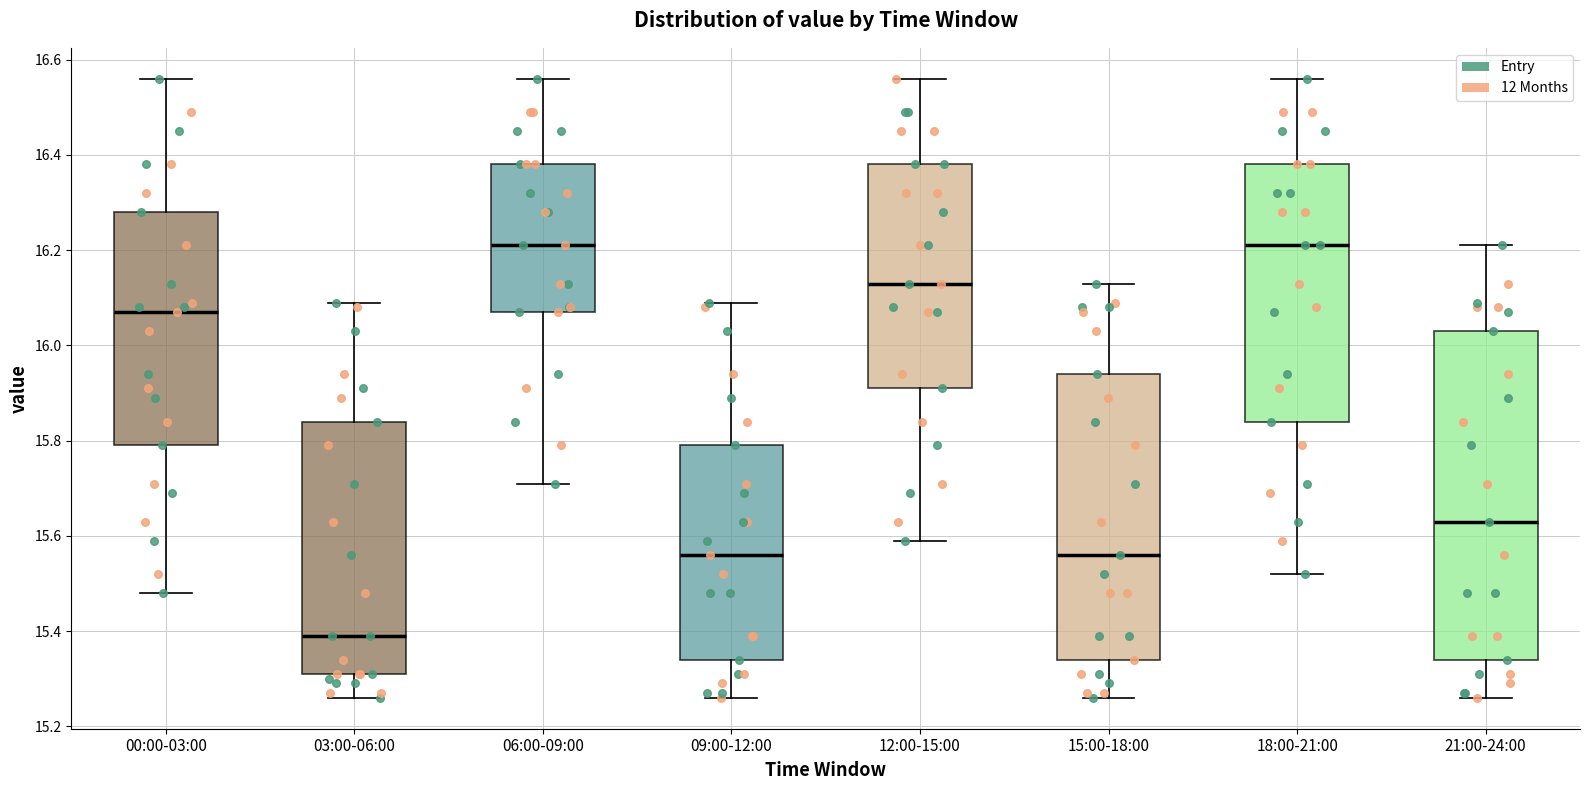

Comparing the boxes themselves (not the whiskers), which one is the tallest?

21:00-24:00